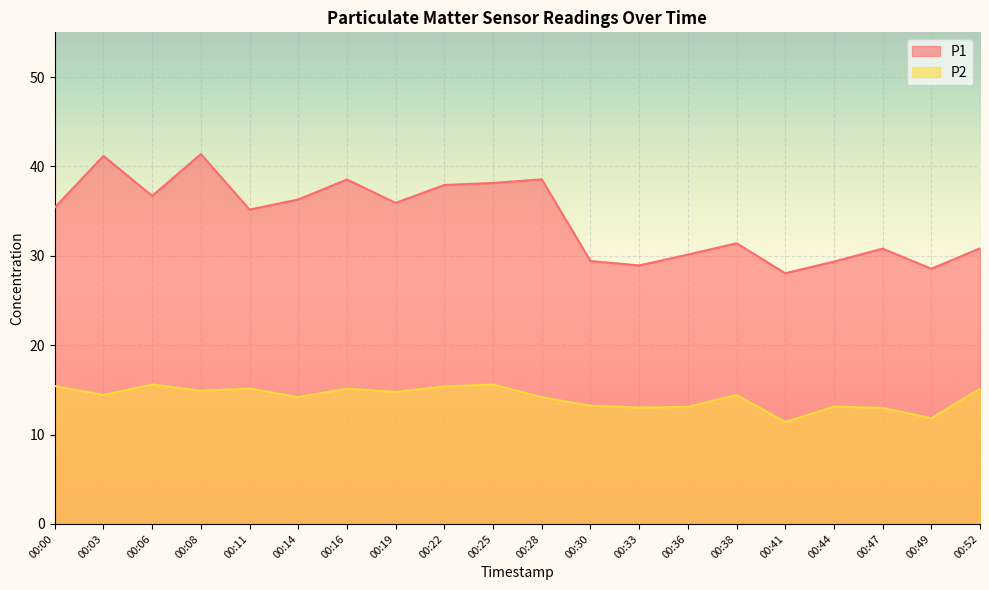

How many interior local peaks does the P2 series have?

6